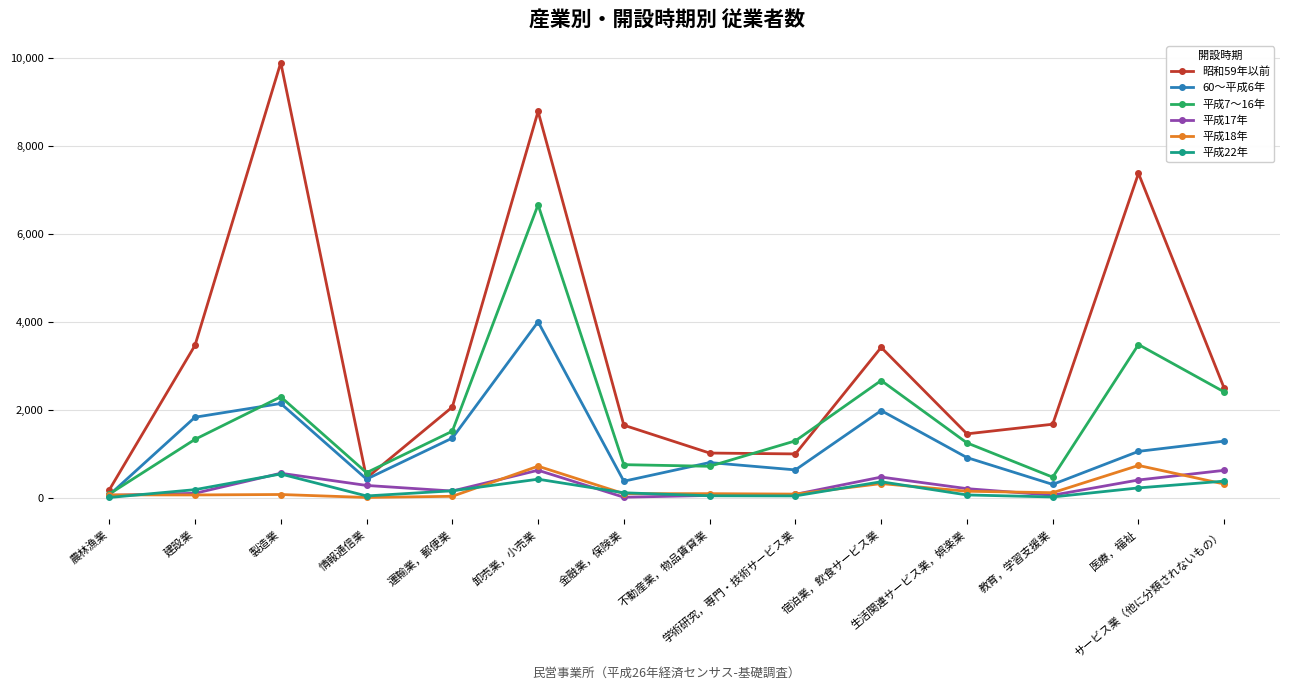

Which series has the largest total across all categories?

昭和59年以前